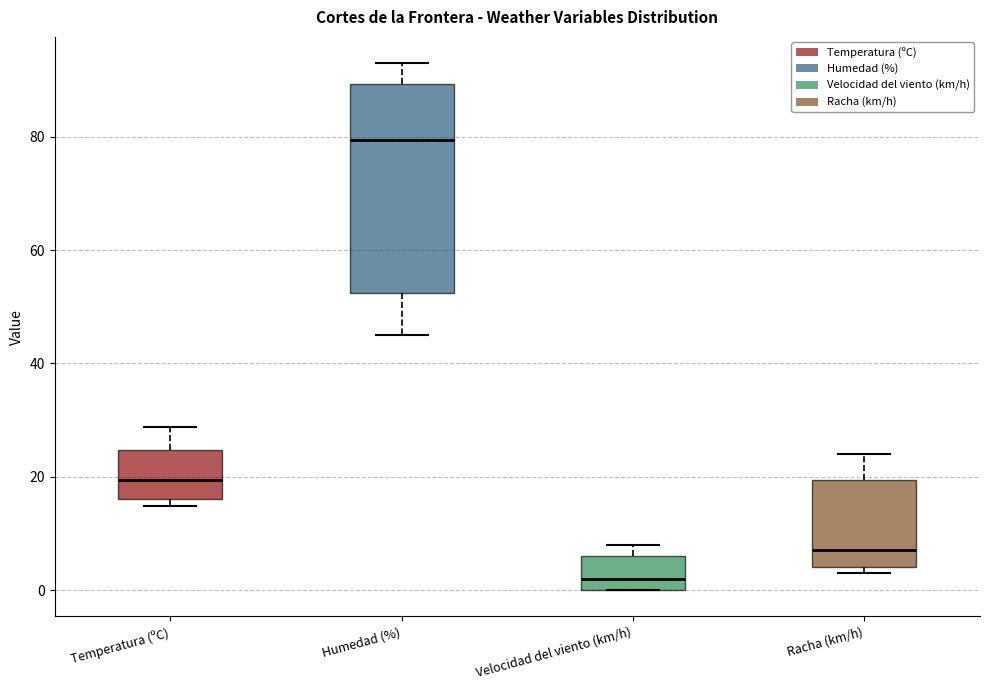

Which box is the tallest, from its lower edge to its upper edge?

Humedad (%)